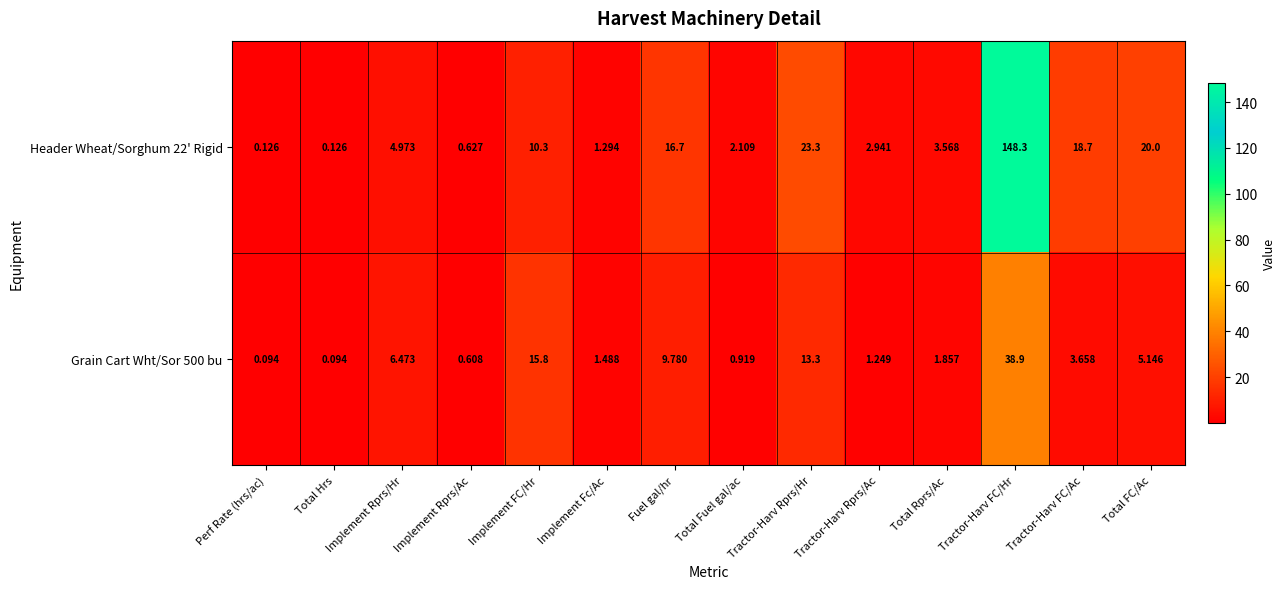

Is the value of Header Wheat/Sorghum 22' Rigid at Total FC/Ac greater than the value of Grain Cart Wht/Sor 500 bu at Tractor-Harv FC/Hr?

No